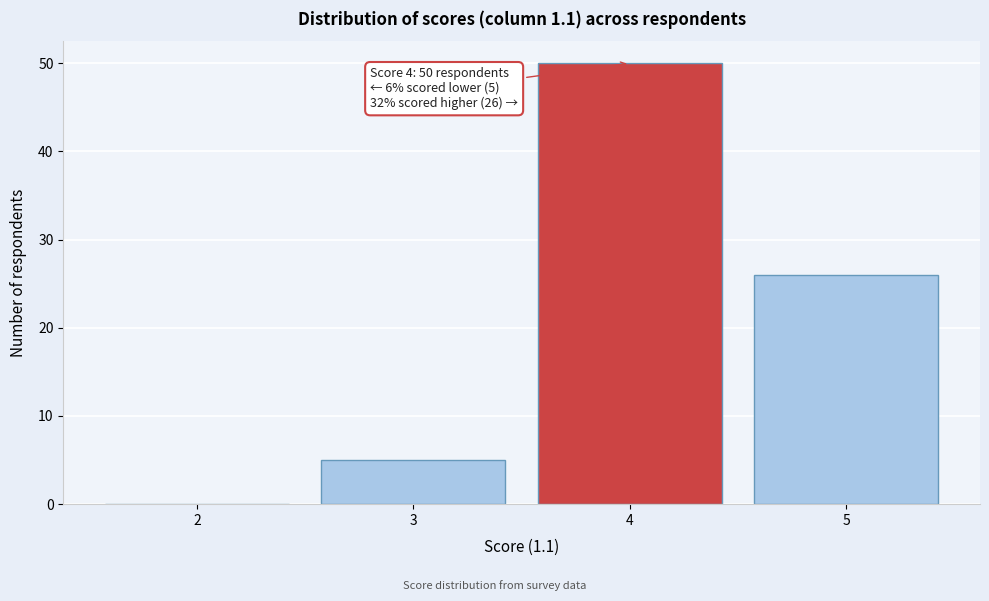

Which range on the x-axis has the tallest bar?

3.5 to 4.5